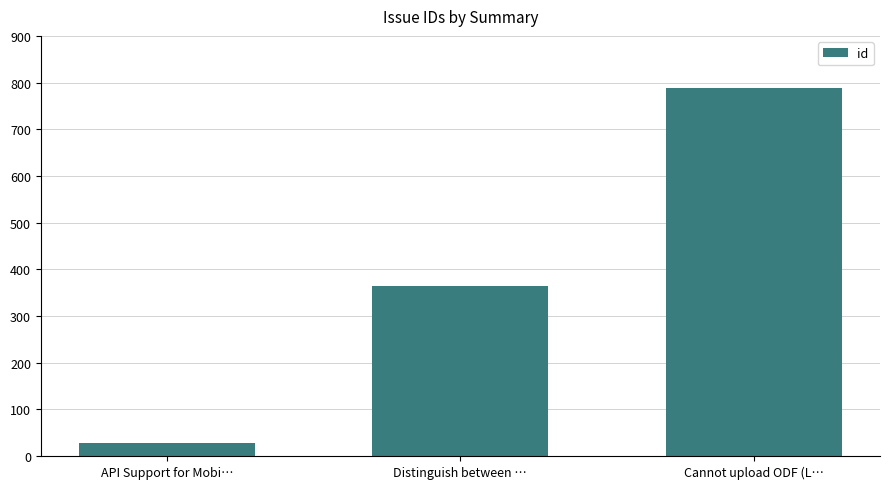

Rank the categories by value from highest to lowest.

Cannot upload ODF (L…, Distinguish between …, API Support for Mobi…